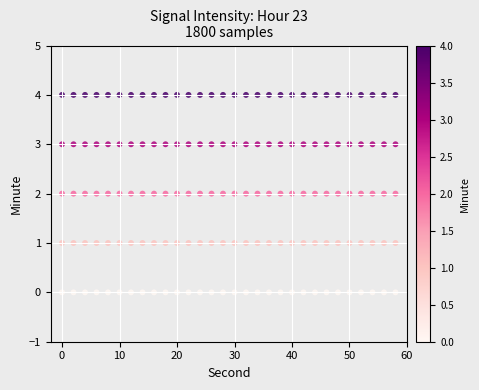

Count the number of points in this scatter plot.

150